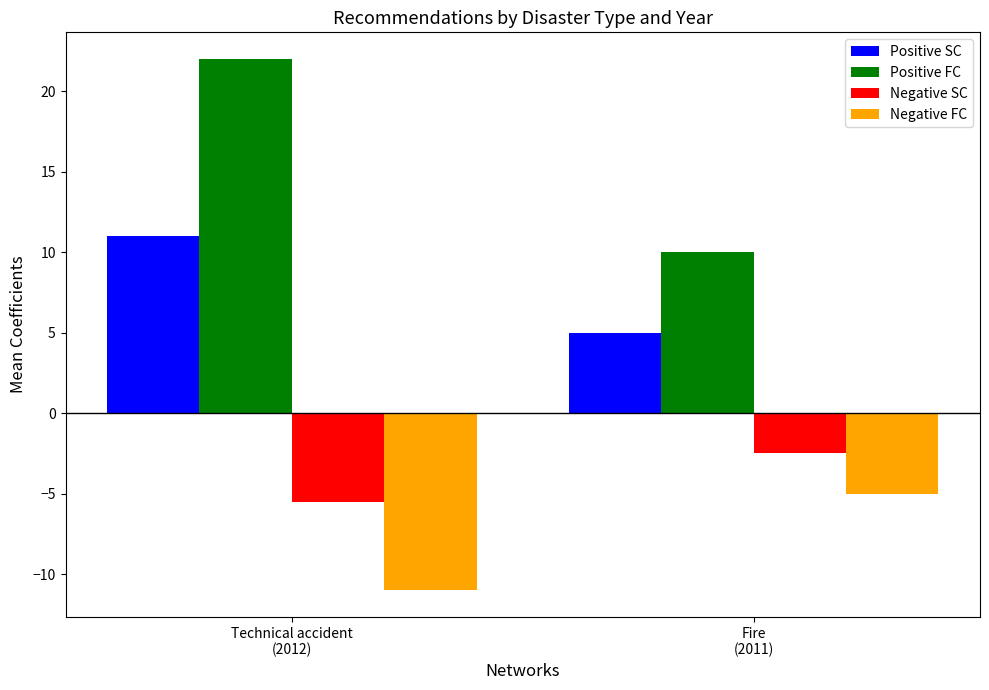

Read the Negative FC value at Fire
(2011).

-5.0